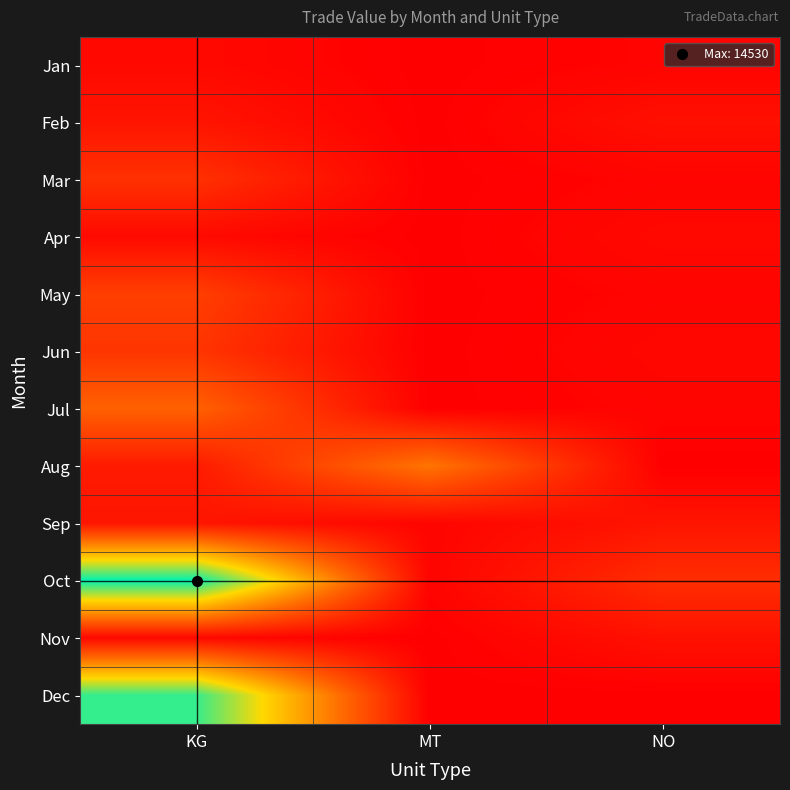

At which category is the sum across all series the highest?

KG